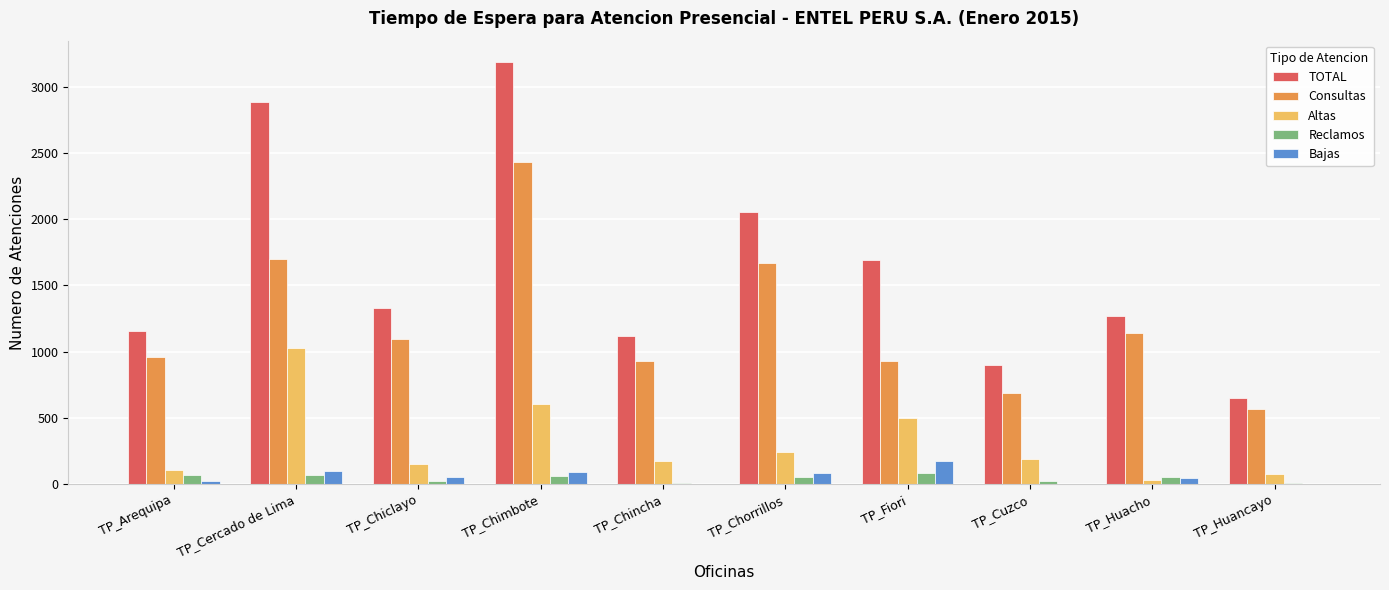

What is the total value across all series at TP_Chincha?

2232